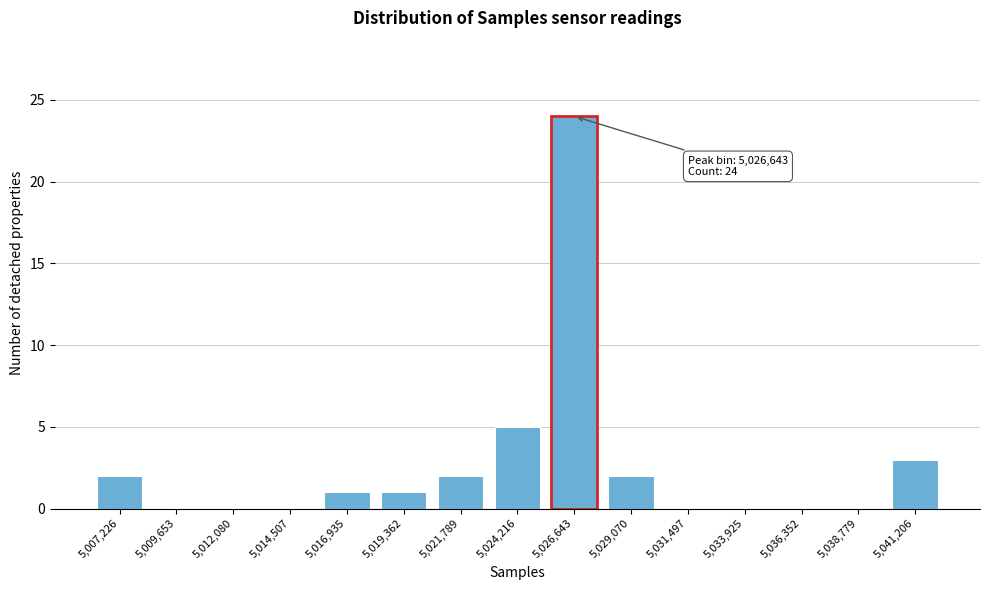

Reading right to left, list all the values displayed in this chart.

5,041,206=3	5,038,779=0	5,036,352=0	5,033,925=0	5,031,497=0	5,029,070=2	5,026,643=24	5,024,216=5	5,021,789=2	5,019,362=1	5,016,935=1	5,014,507=0	5,012,080=0	5,009,653=0	5,007,226=2